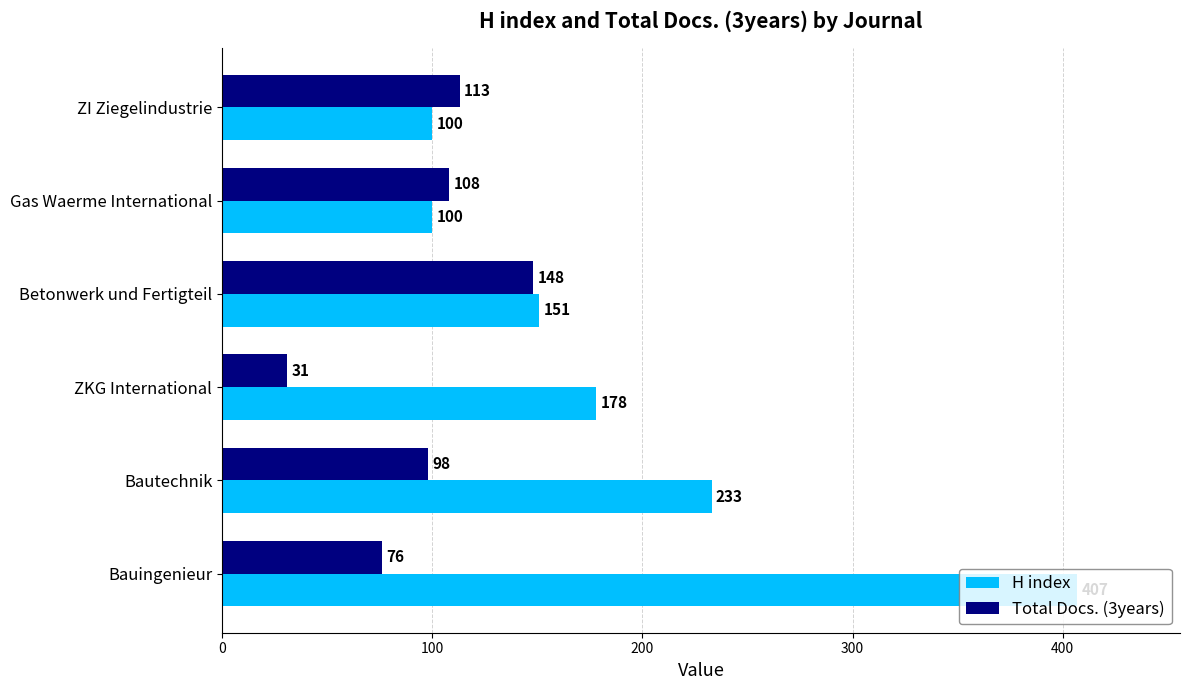

What value does the H index series have at Betonwerk und Fertigteil?

151